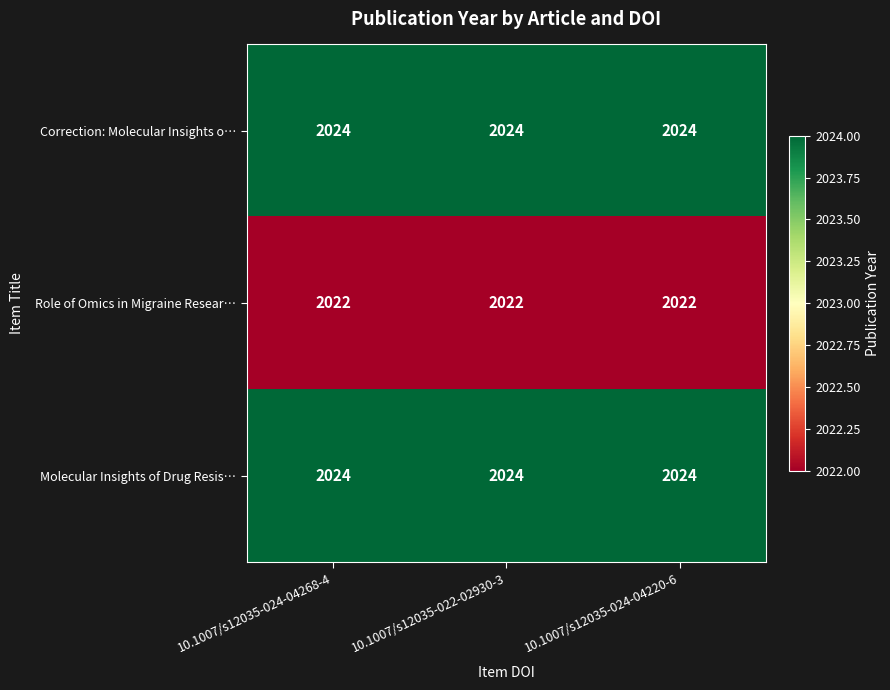

Is it true that Molecular Insights of Drug Resis… equals 2024 at 10.1007/s12035-024-04268-4?

True